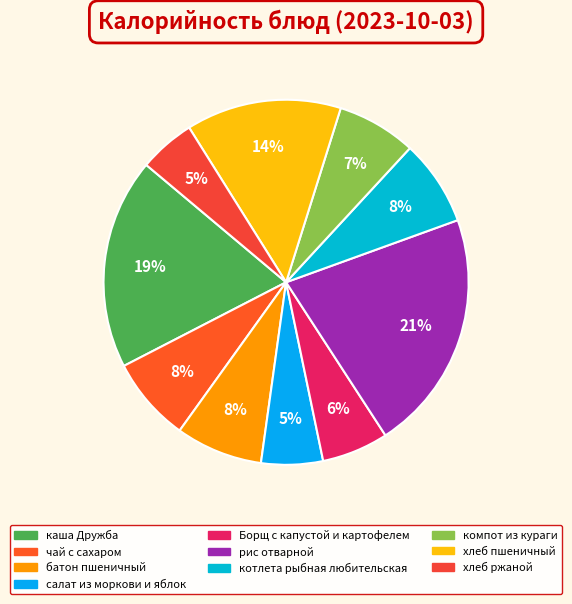

Does any single category account for the majority?

No